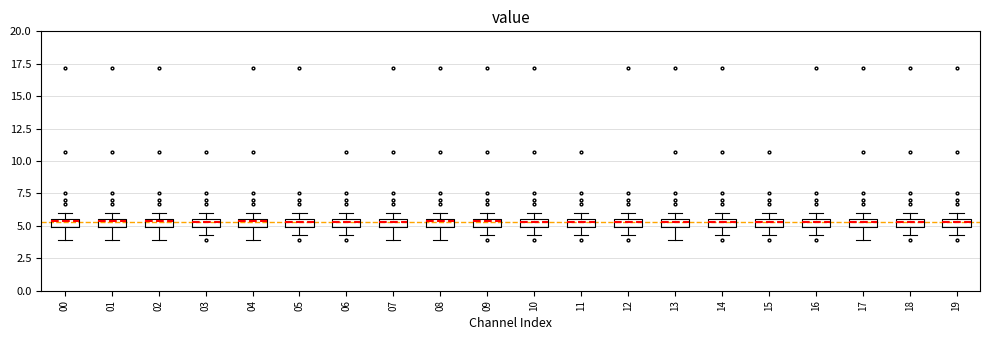

Where is the lower edge of the box at x = 08 on the y-axis? The values are not printed on the chart, so give them approximately, as read against the axis.

5.0